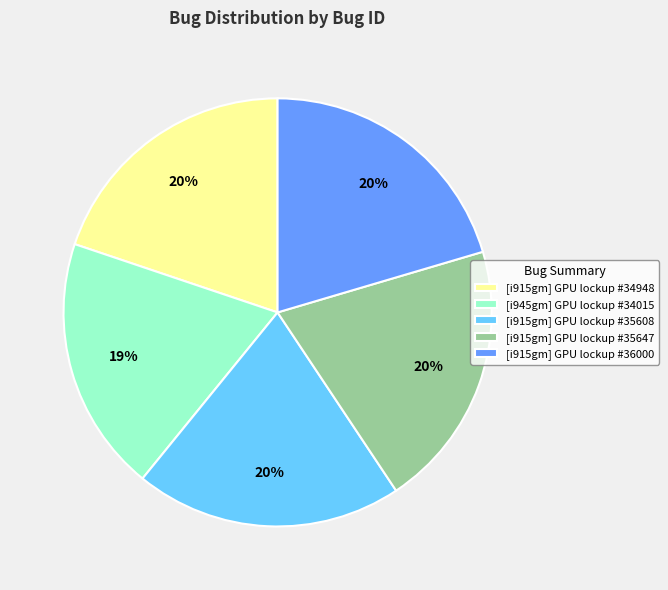

Is there any slice that represents more than half of the pie?

No